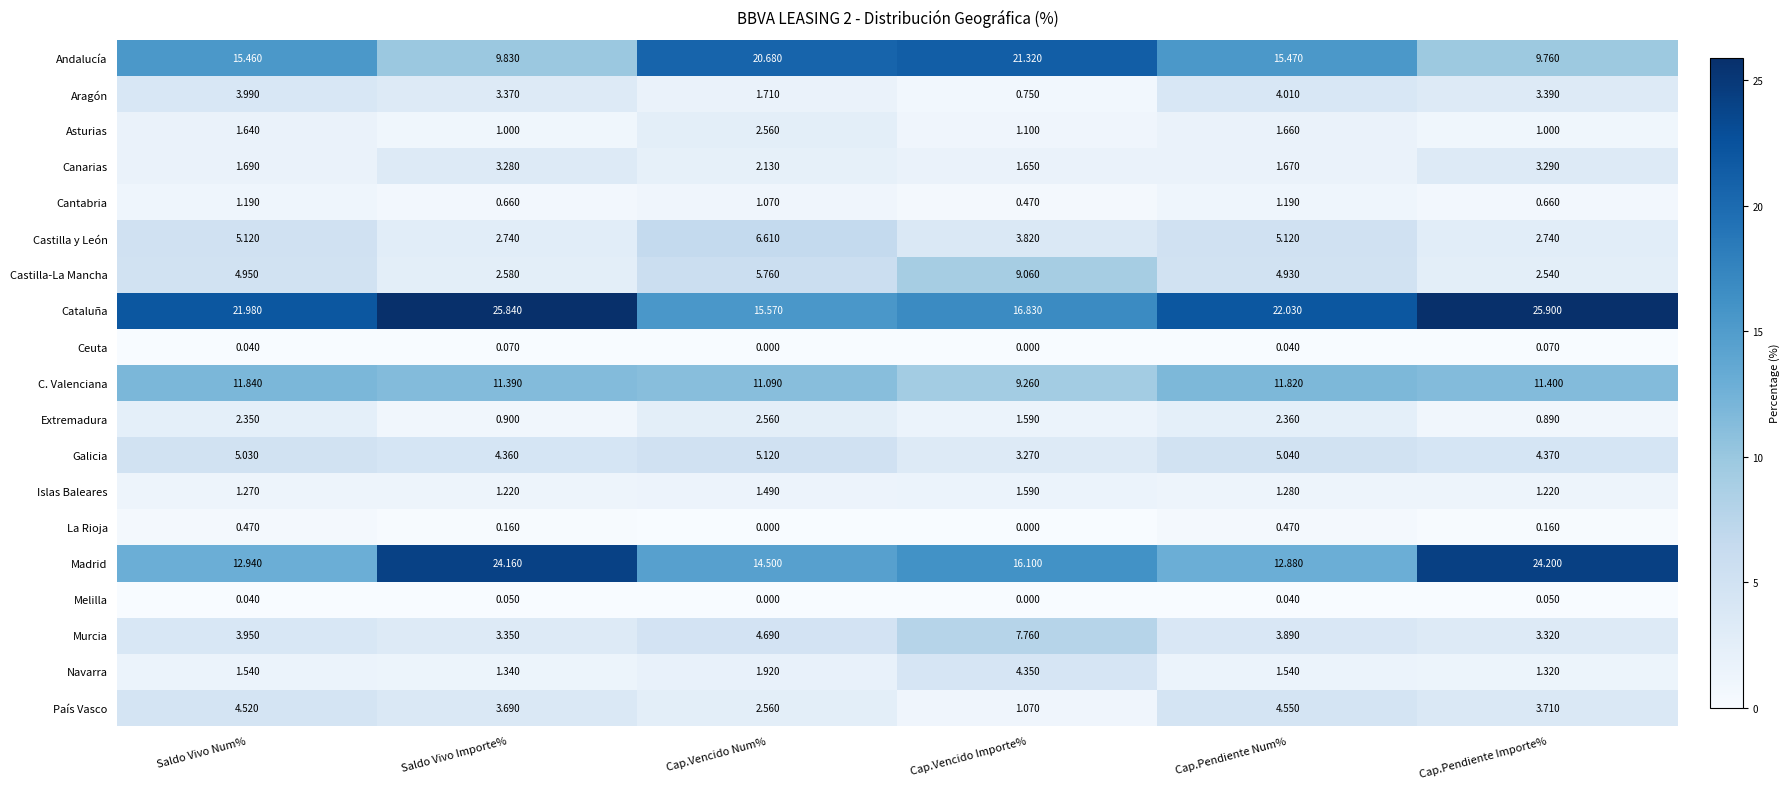

At which category is the sum across all series the highest?

Cap.Vencido Num%